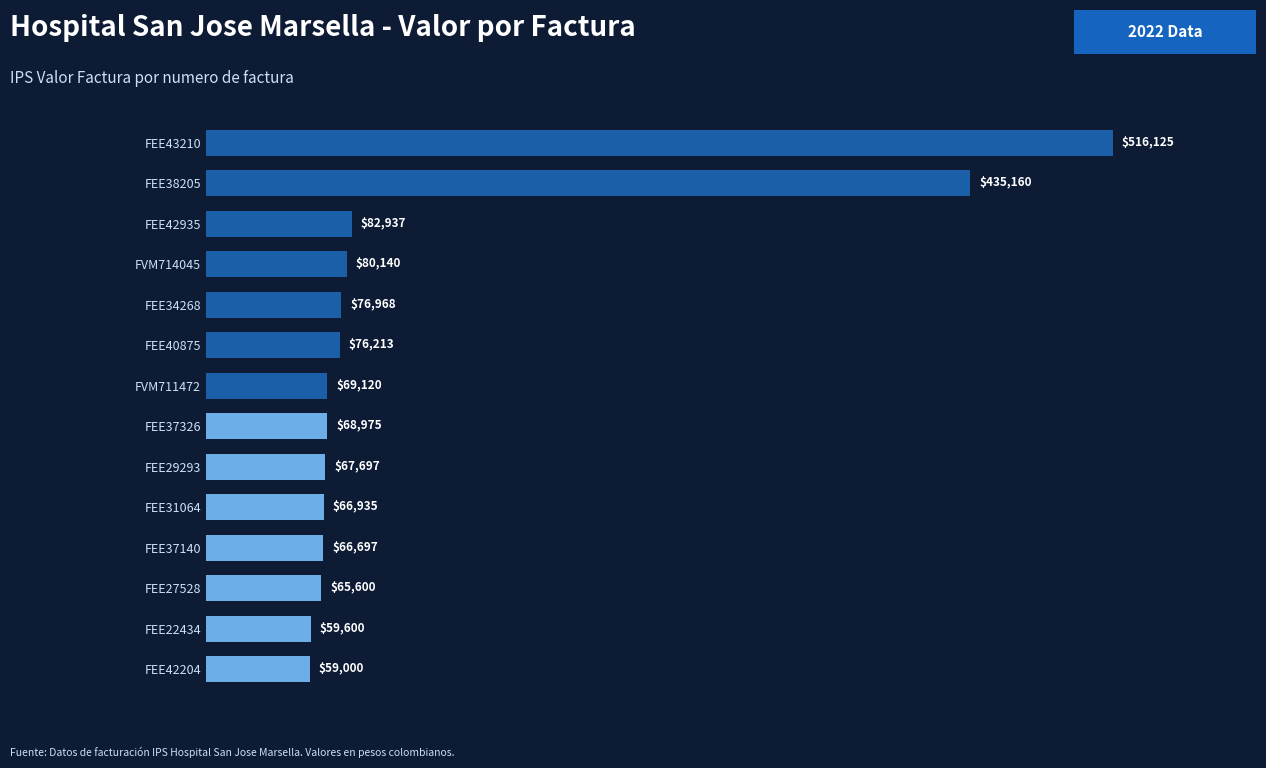

What is the difference between the values at FEE34268 and FEE38205?

358192